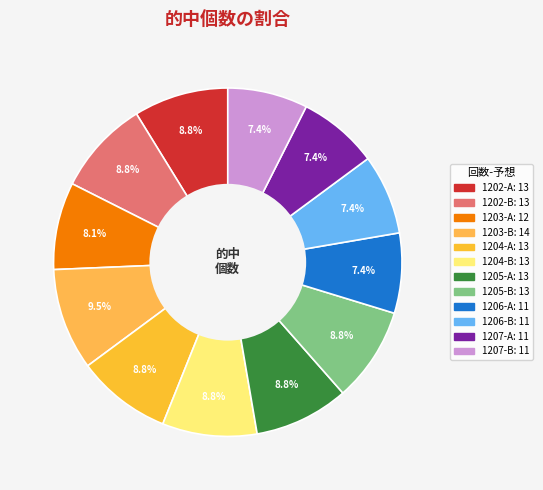

True or false: 1206-A accounts for 7% of the total.

True